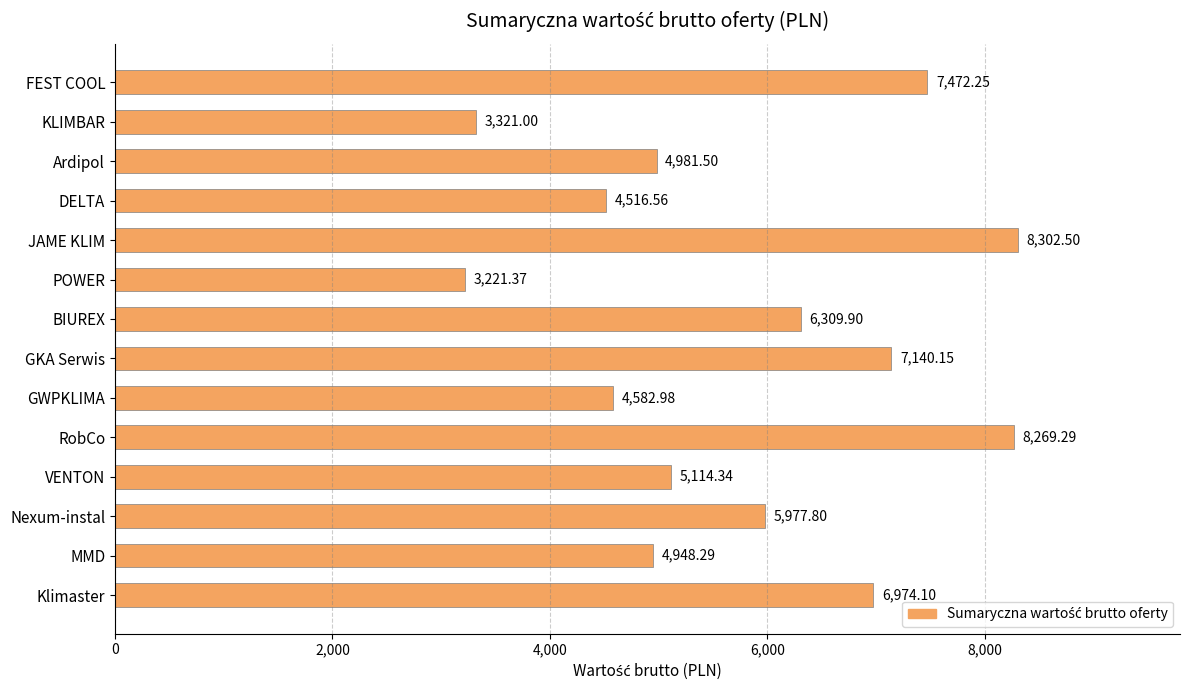

At which label is the value closest to 5761?

Nexum-instal